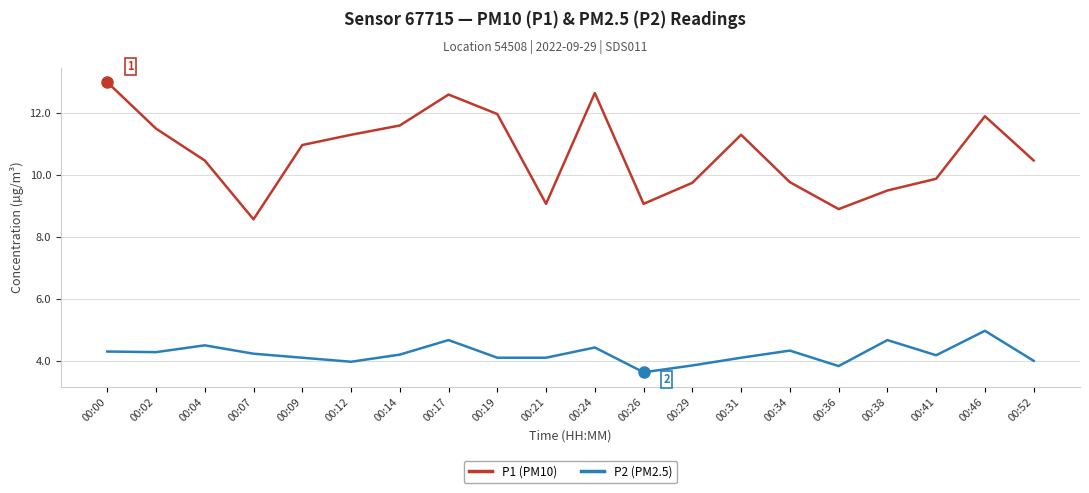

What is the highest value of the P1 (PM10) series?

13.0